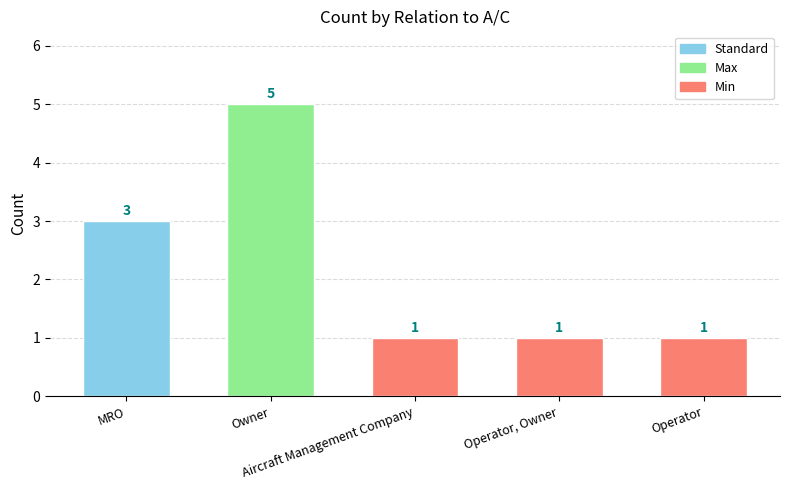

How many values are between 1 and 3?

4